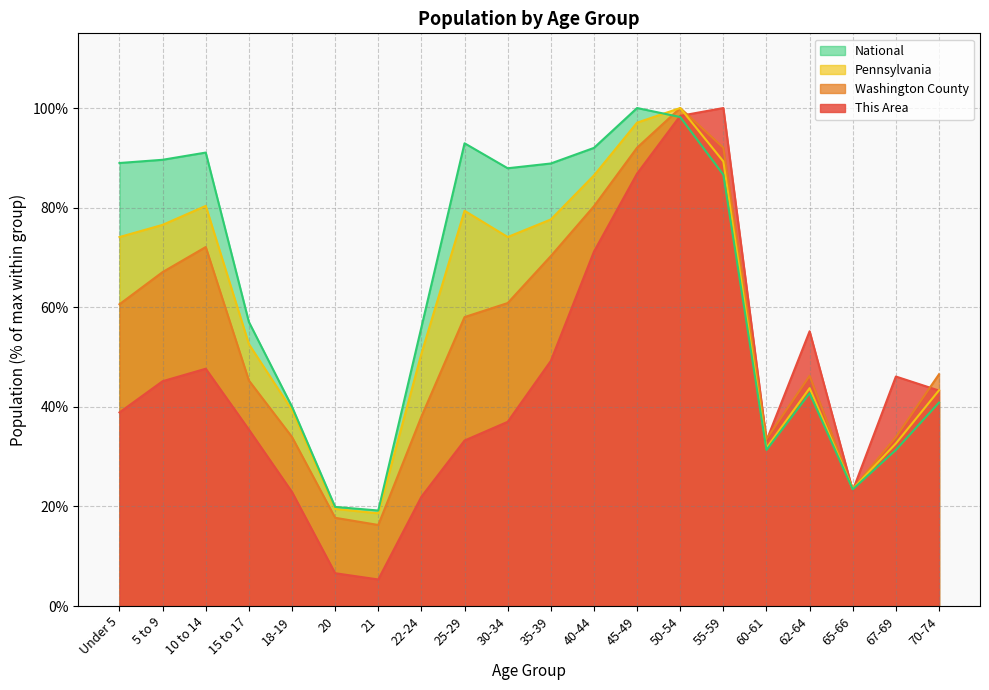

Which series has the largest total across all categories?

National